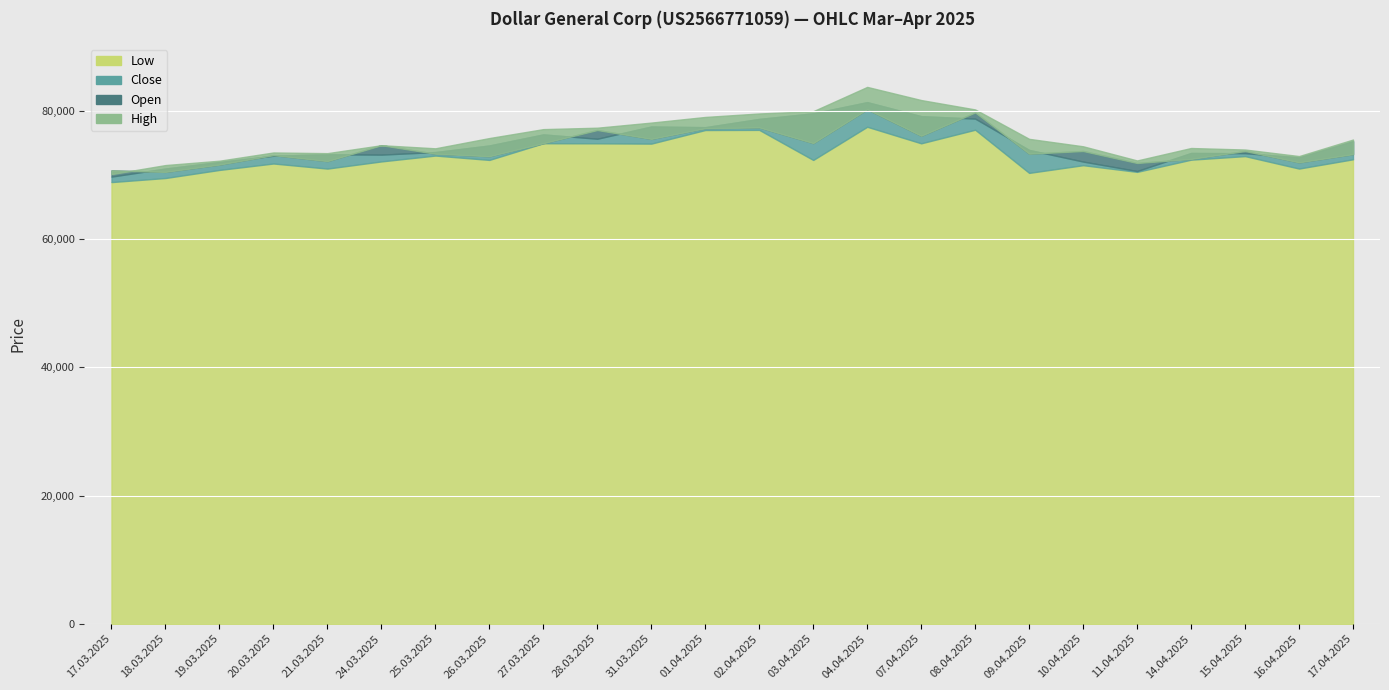

Which series has the largest range (max minus min)?

High